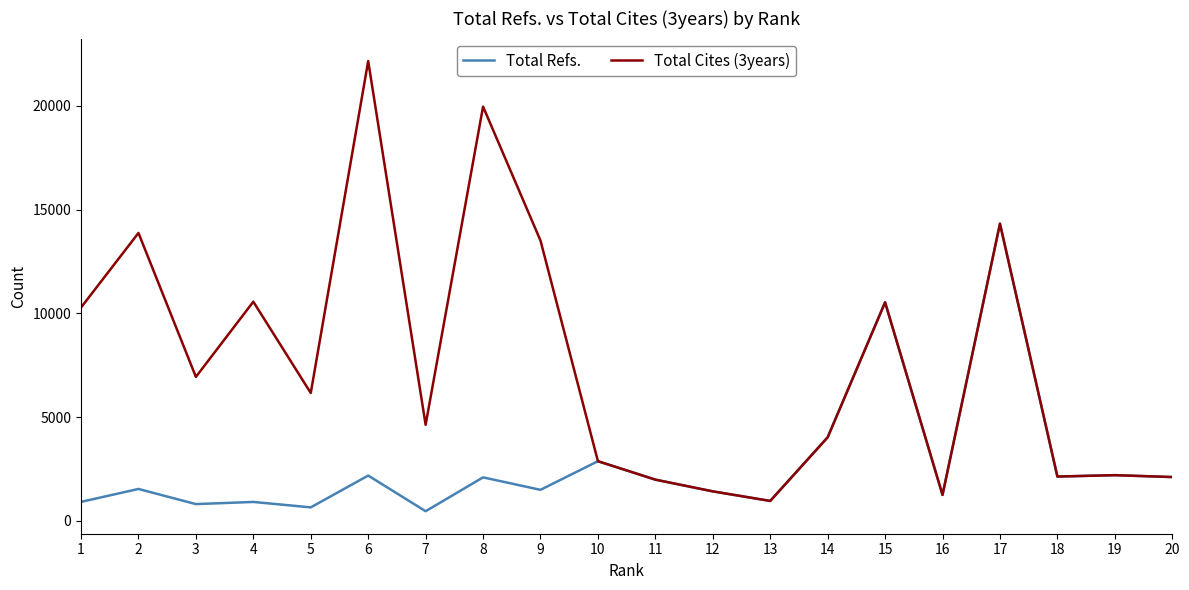

True or false: Total Refs. has more than 2 interior local peaks.

True